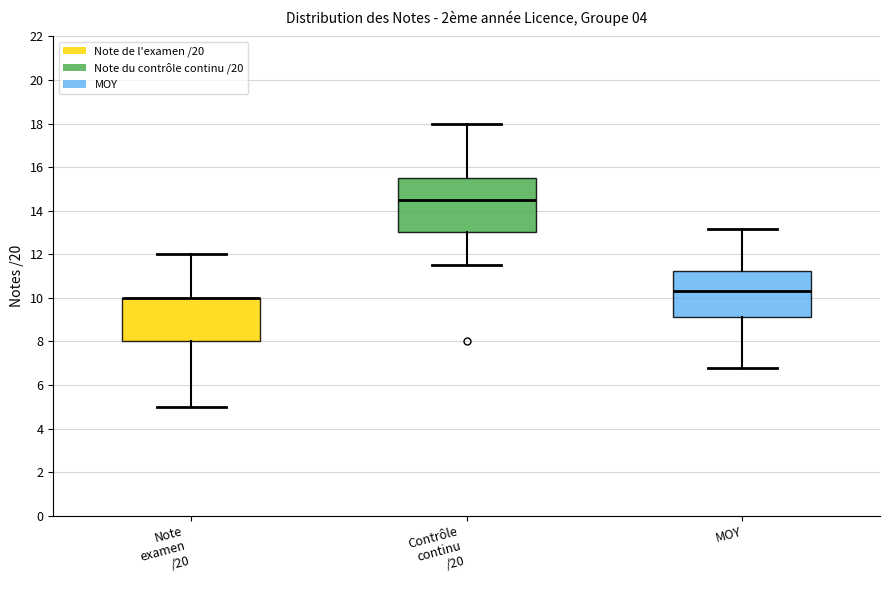

Where does the median line of the box for MOY sit on the y-axis? The values are not printed on the chart, so give them approximately, as read against the axis.

10.2